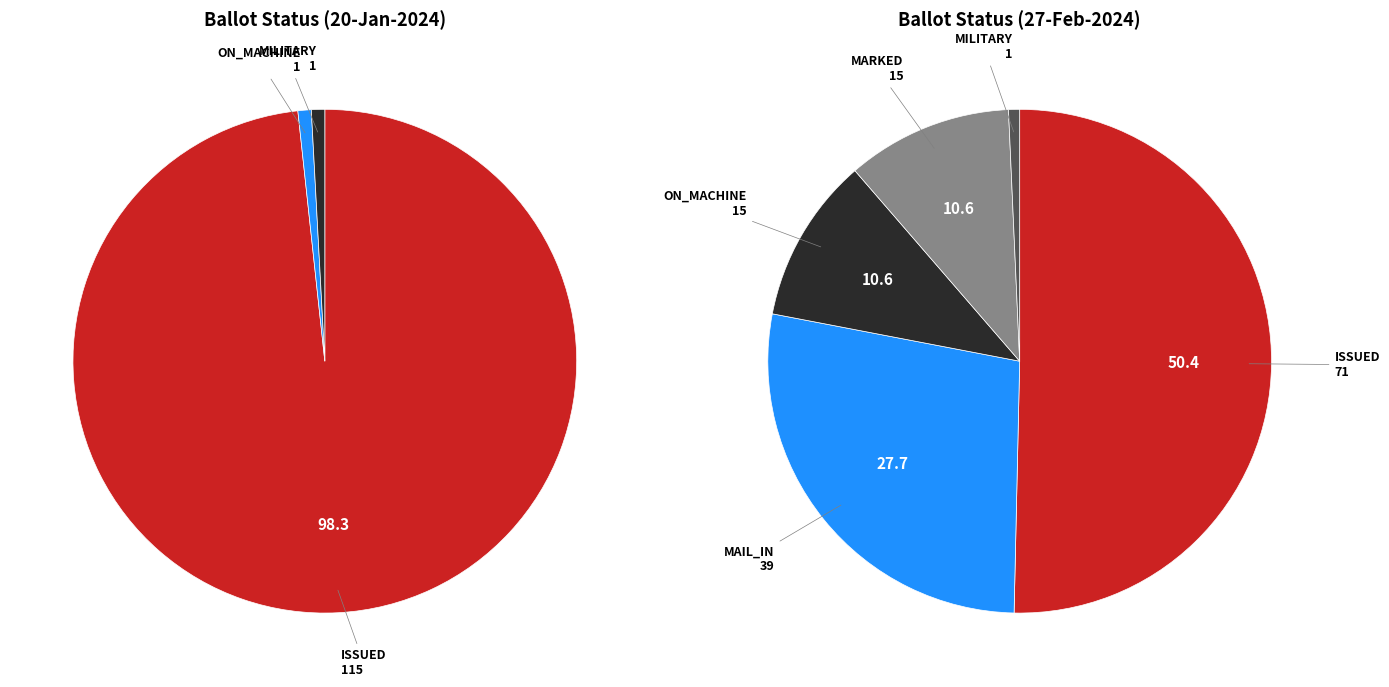

What is the majority slice?

ISSUED